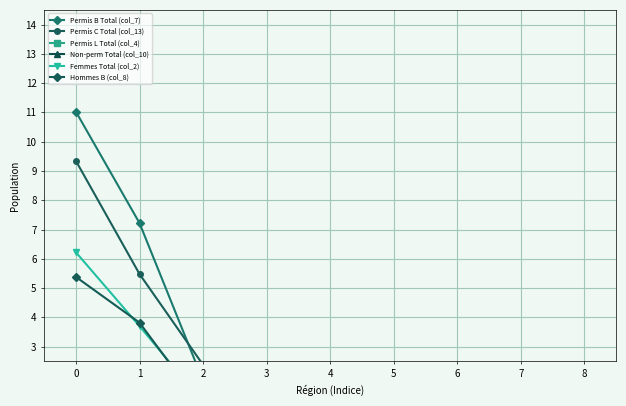

What is the sum of the Permis L Total (col_4) values at 5 and 3?

0.3